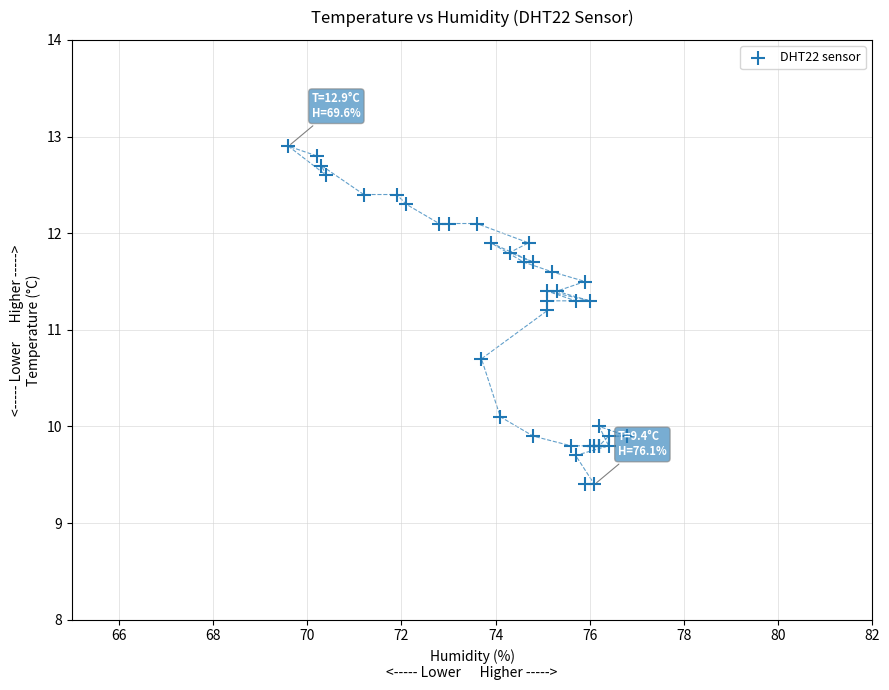

What Y value in the scatter plot is closest to 11?

11.2